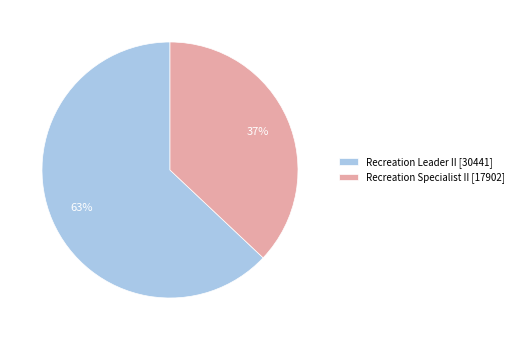

Rank the categories by value from lowest to highest.

Recreation Specialist II, Recreation Leader II